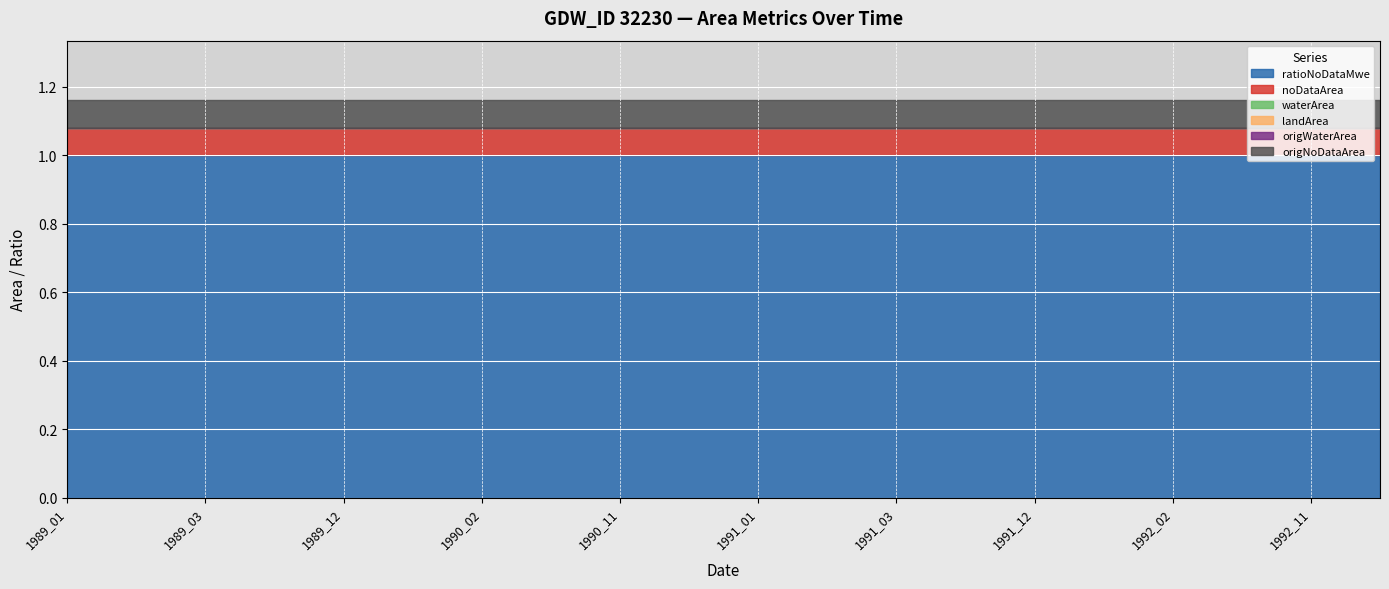

Count the number of data series in this chart.

6